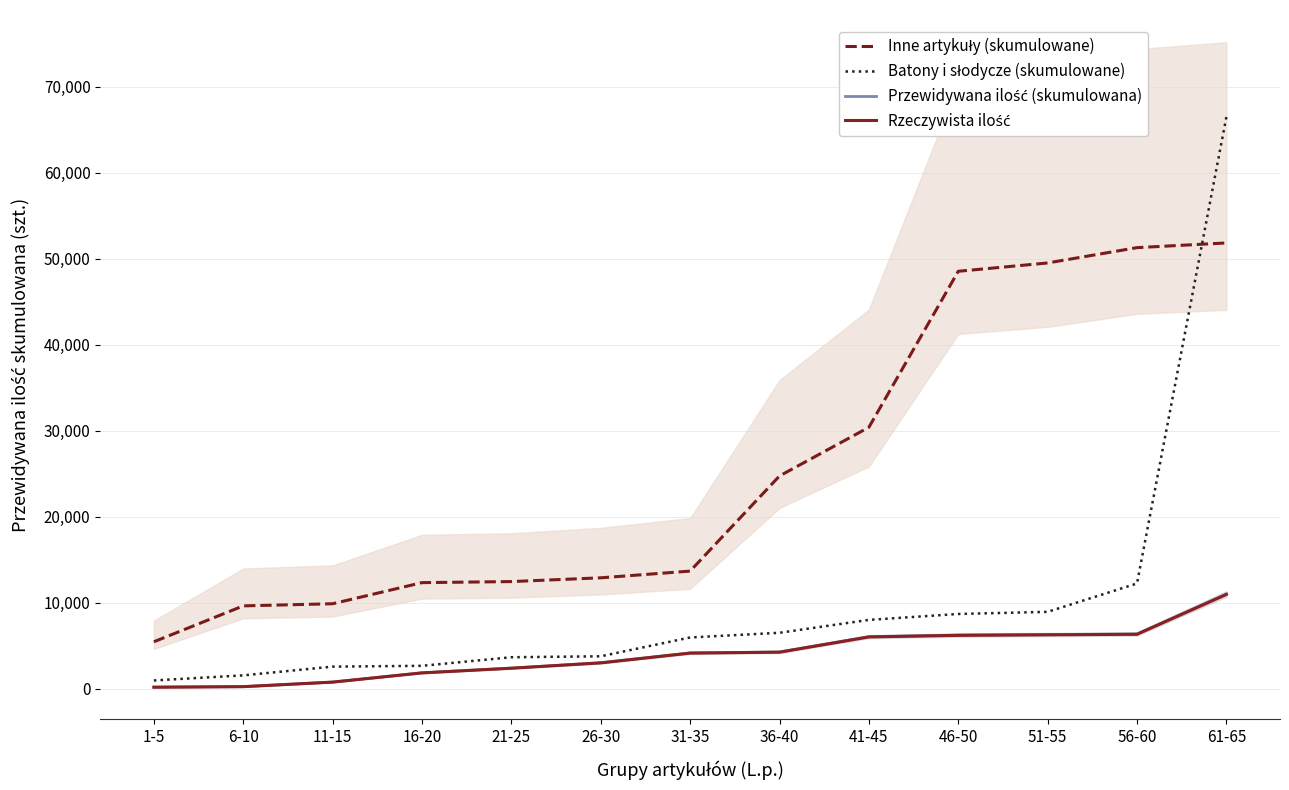

What is the difference between the second highest and minimum values in the Inne artykuły (skumulowane) series?

45807.0